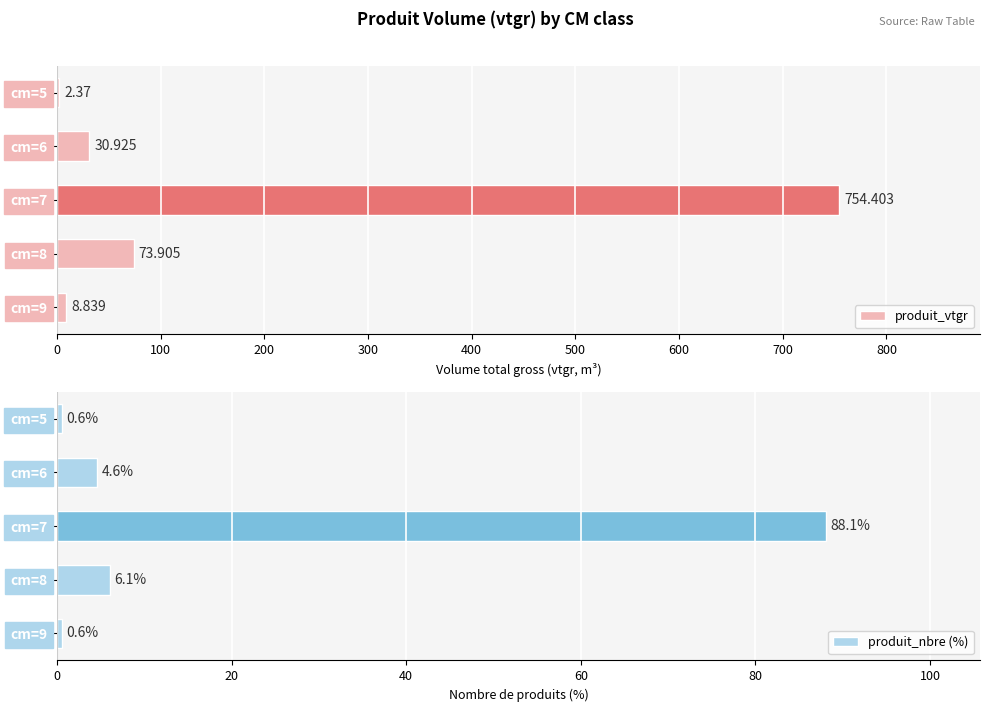

At how many categories does at least one series exceed 296?

1